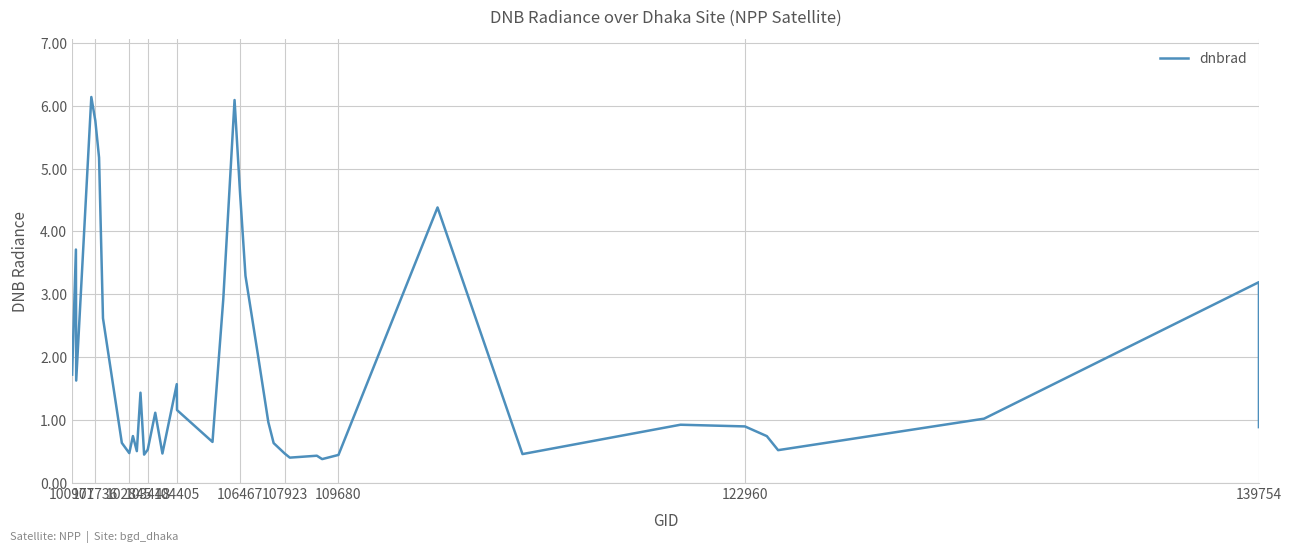

What is the minimum value shown in the chart?

0.4